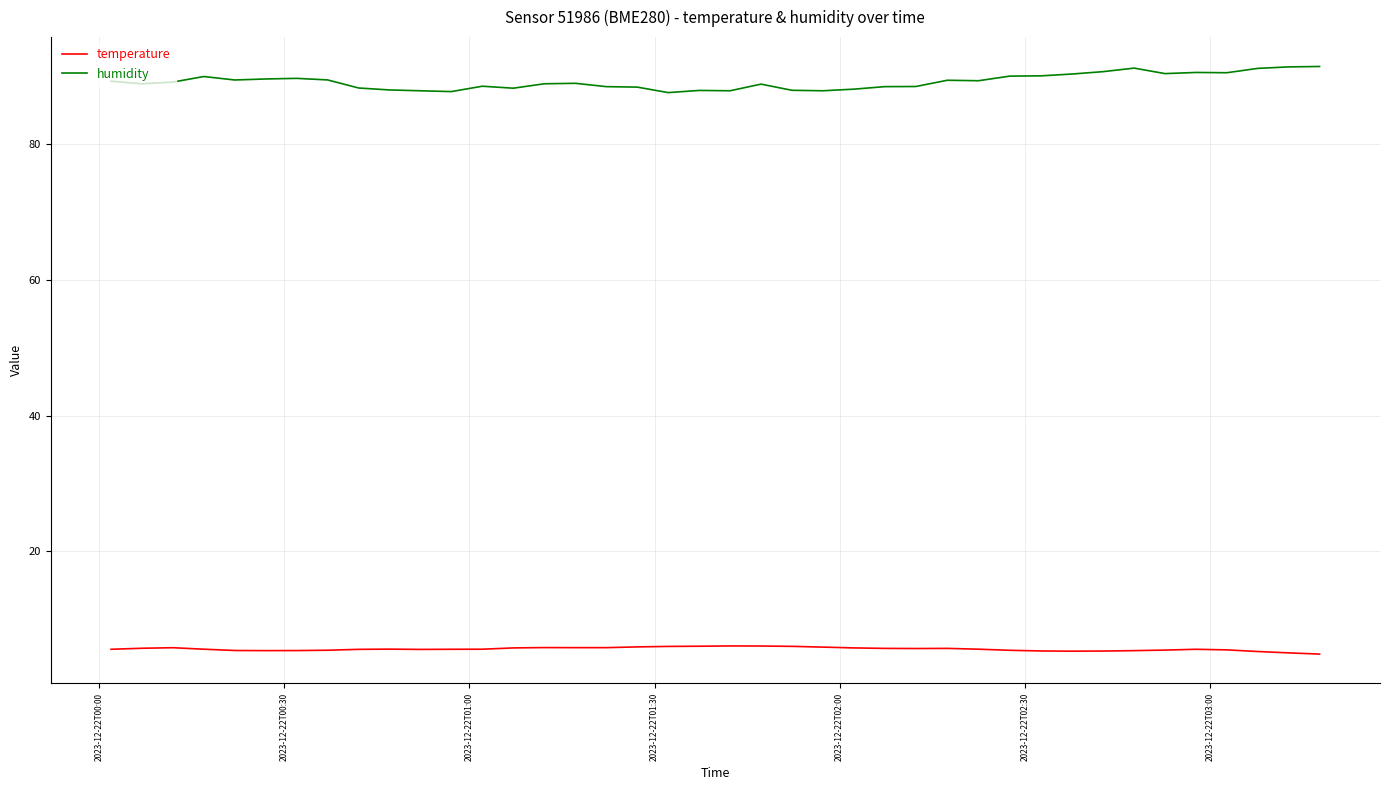

True or false: humidity and temperature intersect in this chart.

False